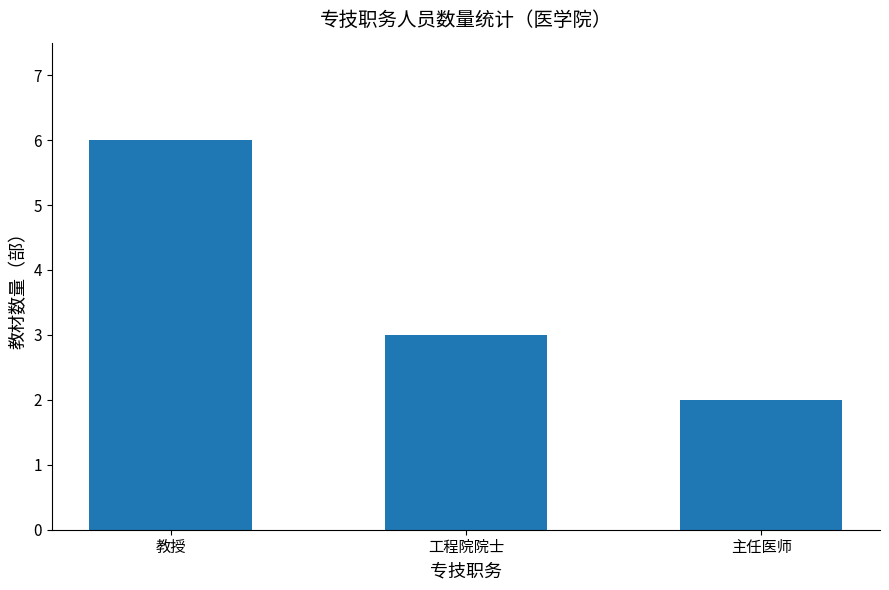

What is the label of the 2nd bar from the right?

工程院院士